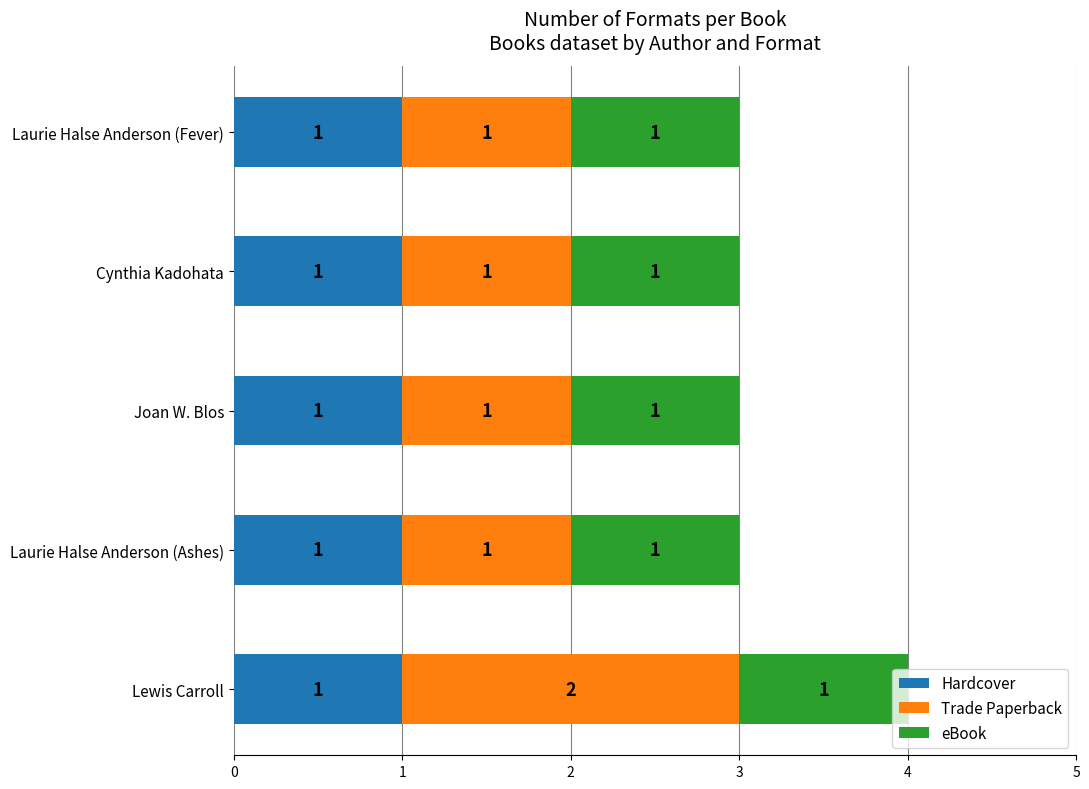

At which category is the sum across all series the highest?

Lewis Carroll